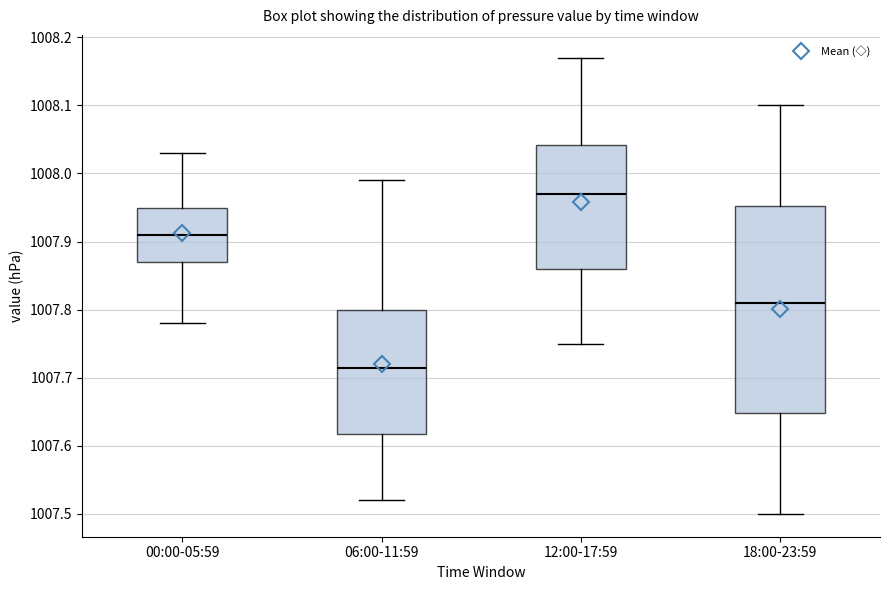

Comparing the boxes themselves (not the whiskers), which one is the tallest?

18:00-23:59